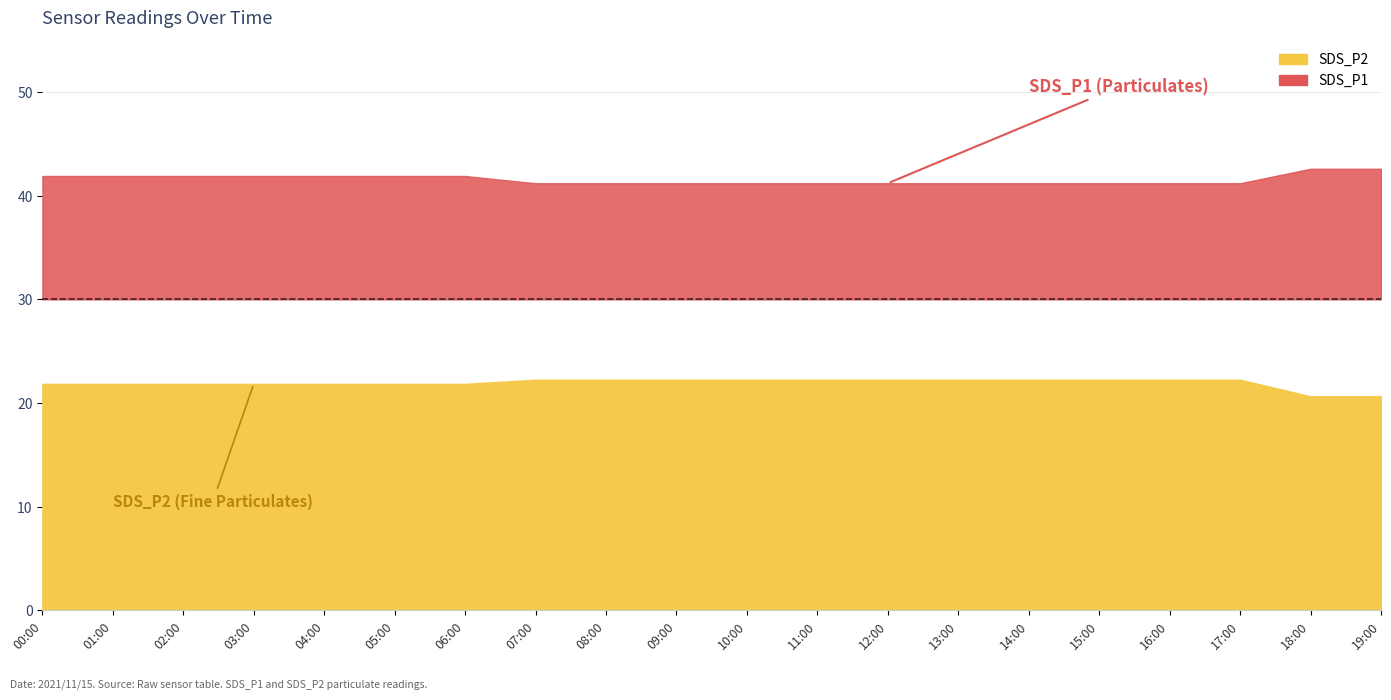

True or false: SDS_P2 has a value of 14.2 at 18:00.

False